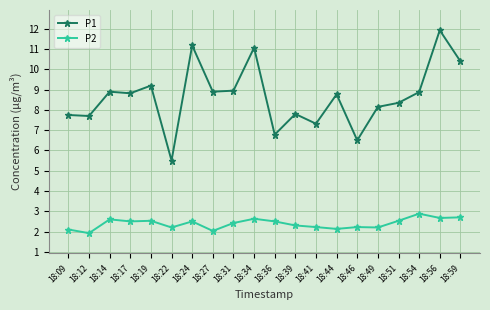

True or false: P1 and P2 intersect in this chart.

False